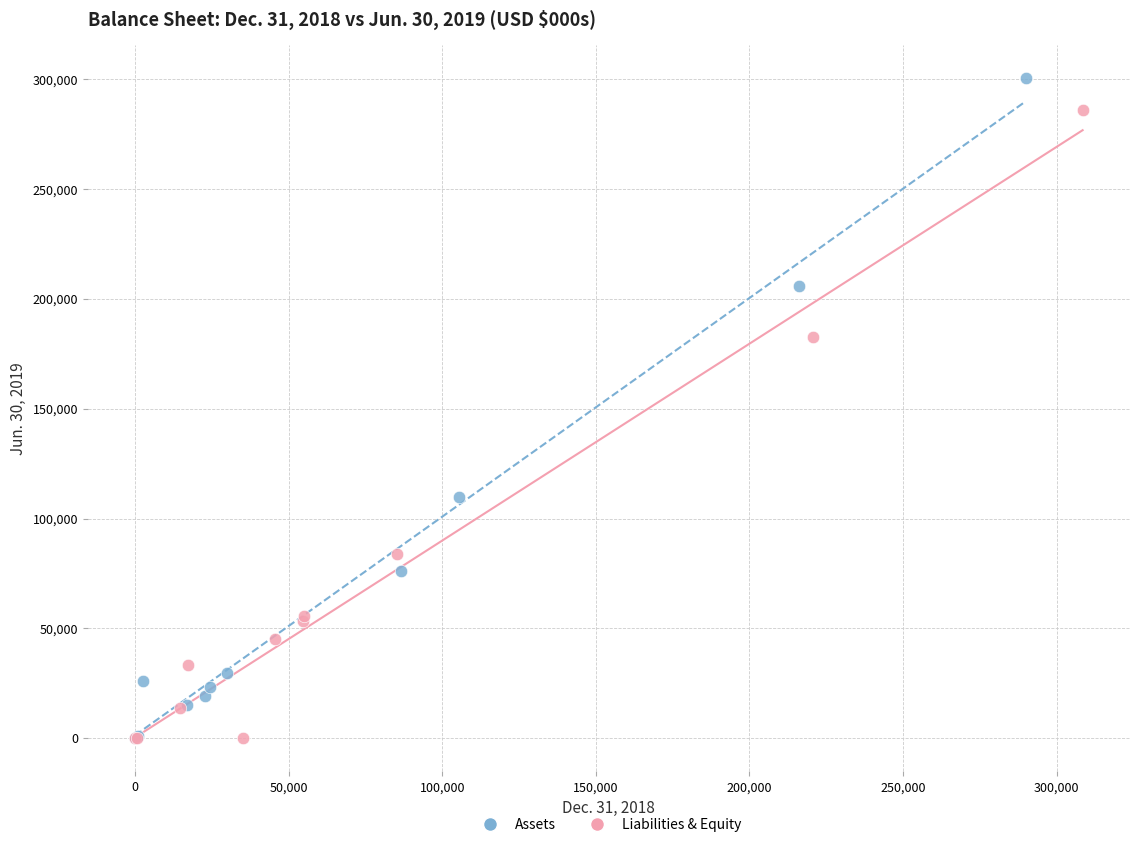

Which series has the widest spread of Y values?

Assets